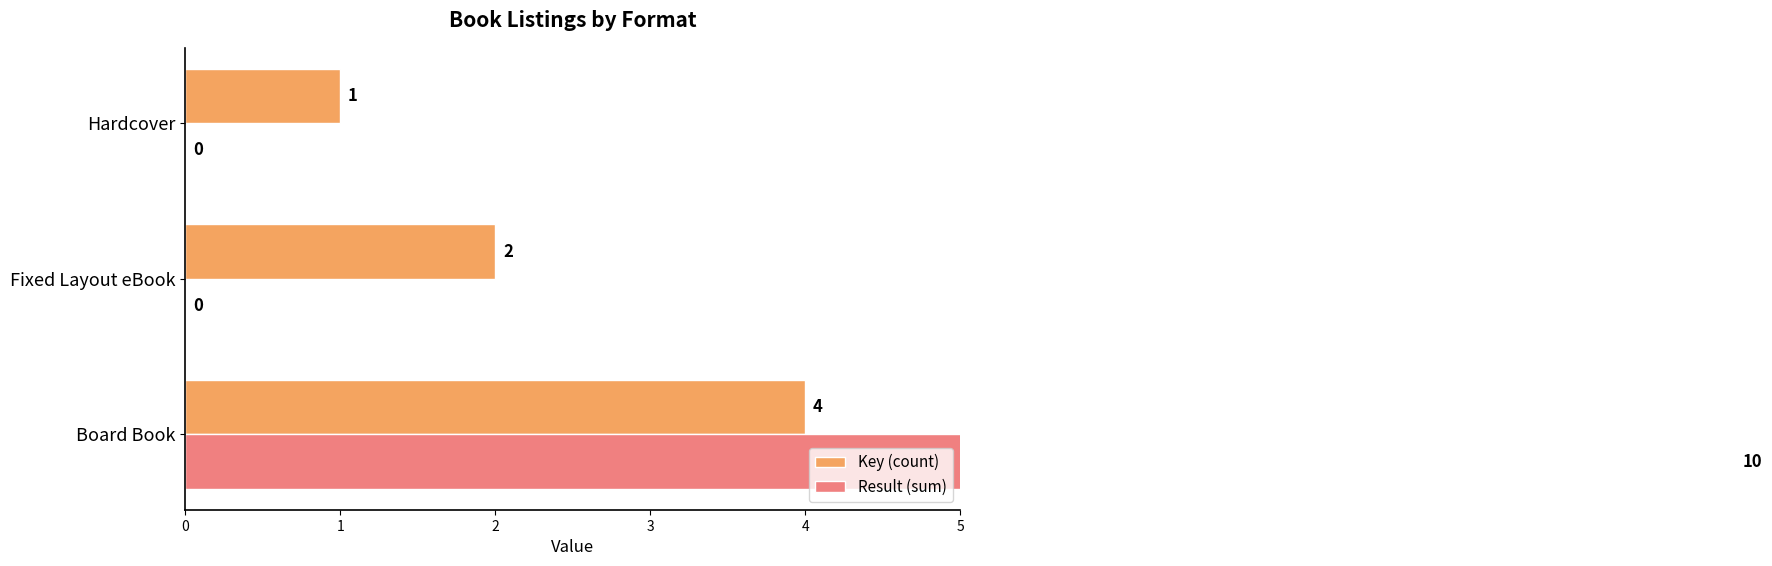

Reading left to right, extract all data points from this chart.

Key (count): 4	2	1
Result (sum): 10	0	0